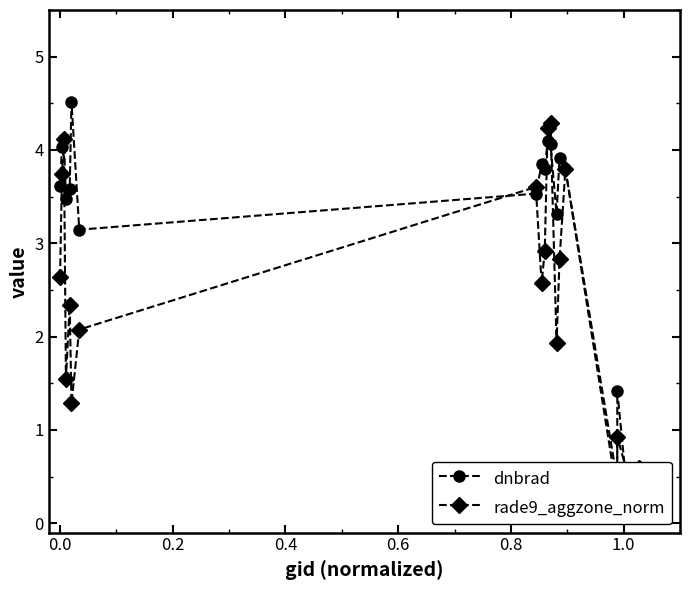

What are all the series names shown in the legend?

dnbrad, rade9_aggzone_norm